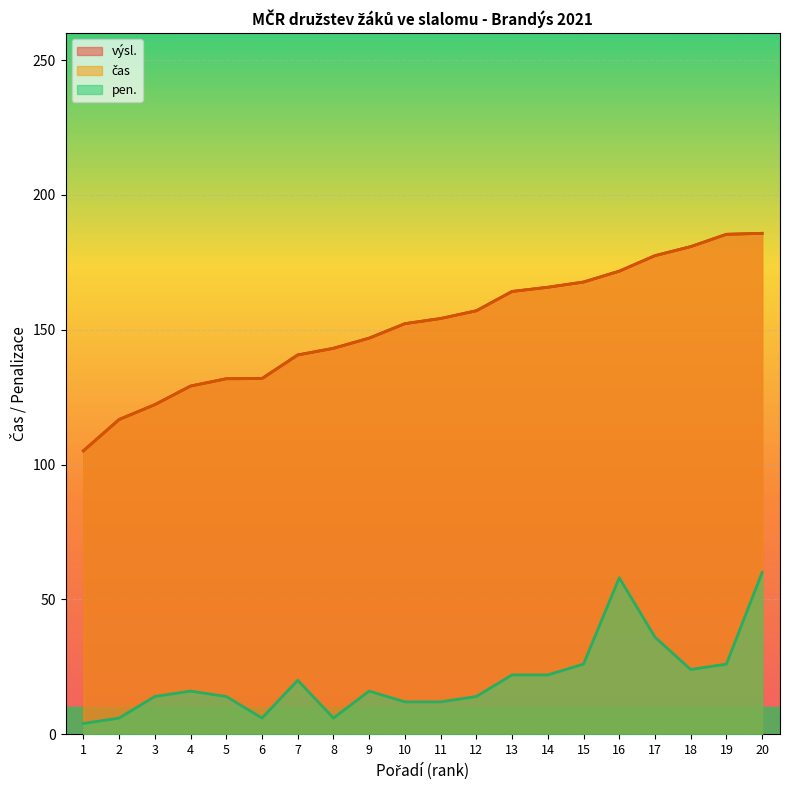

At which label does čas first exceed 154?

11